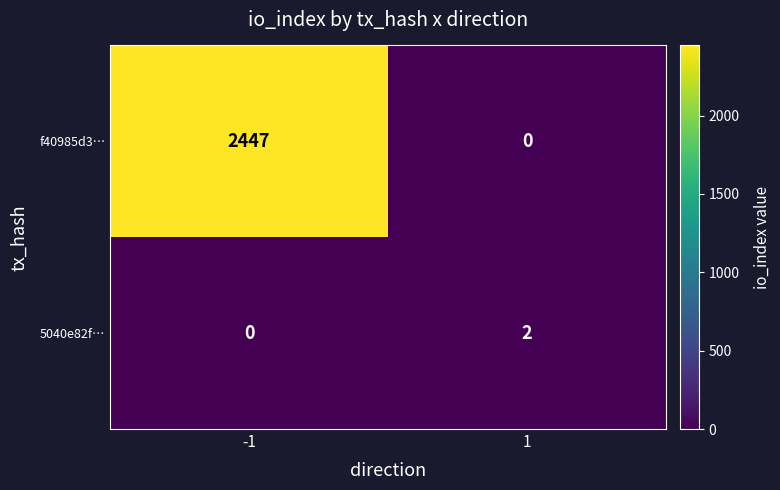

True or false: 5040e82f… has a value of 0 at 1.

False